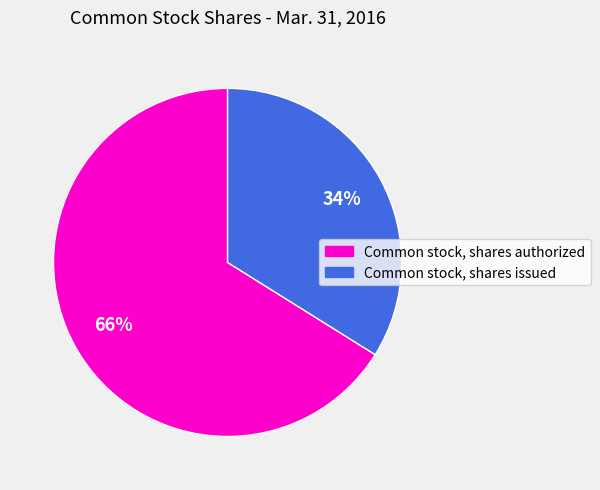

Which has a higher value, Common stock, shares authorized or Common stock, shares issued?

Common stock, shares authorized